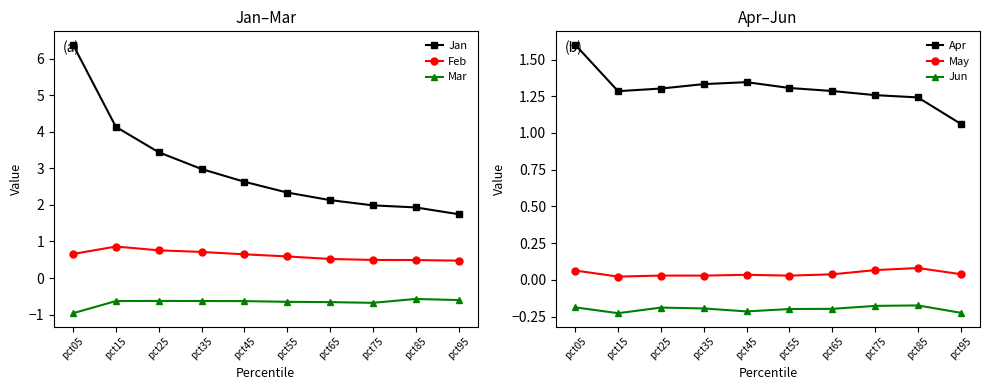

At which label does Jun reach its minimum?

pct15